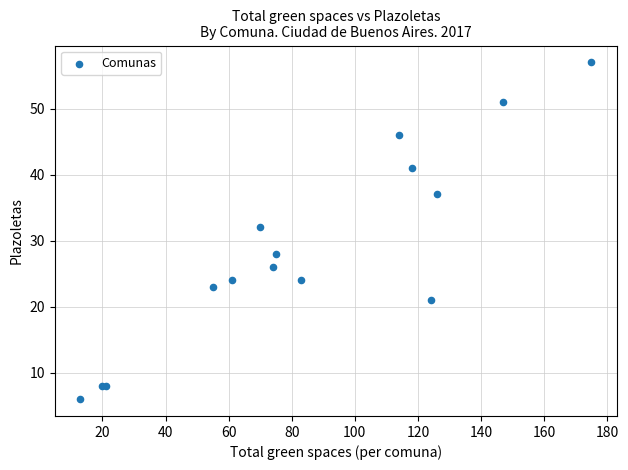

What Y value in the scatter plot is closest to 31?

32